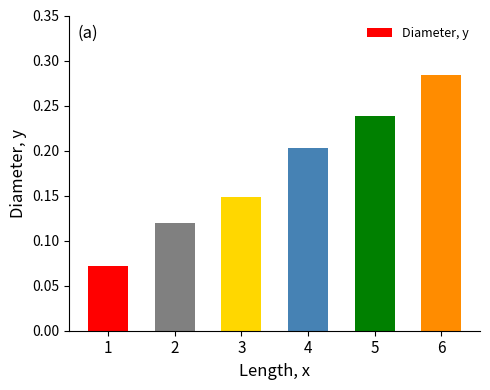

The chart shows a value of 0.5 at 6. True or false?

False